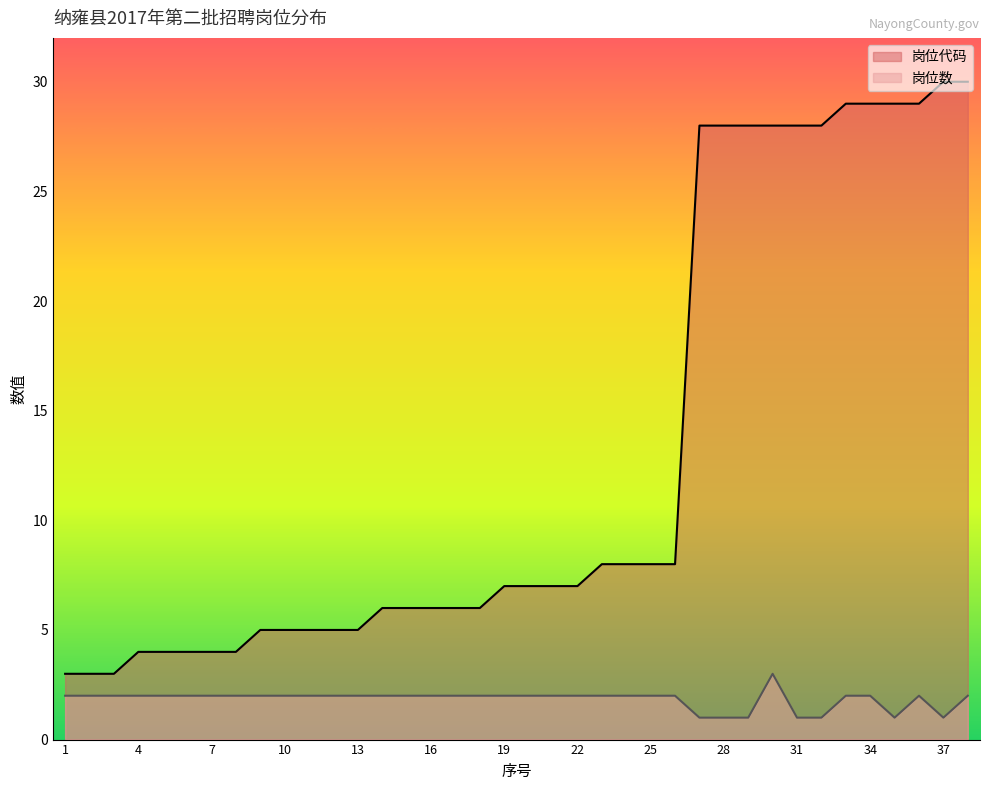

What value does the 岗位数 series have at 6?

2